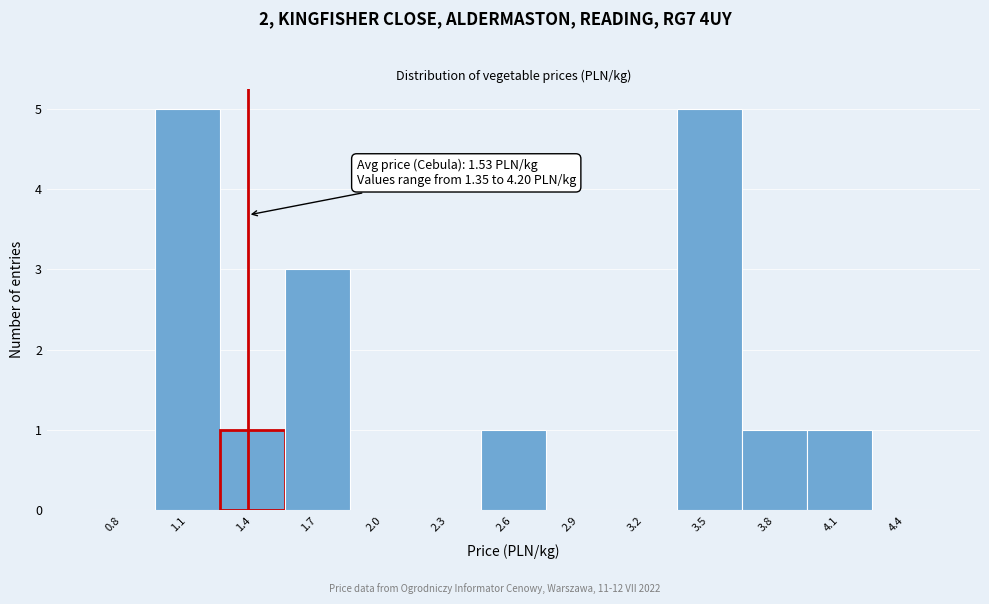

Approximately how many times larger is the value at 4.1 compared to 1.4?

1.0